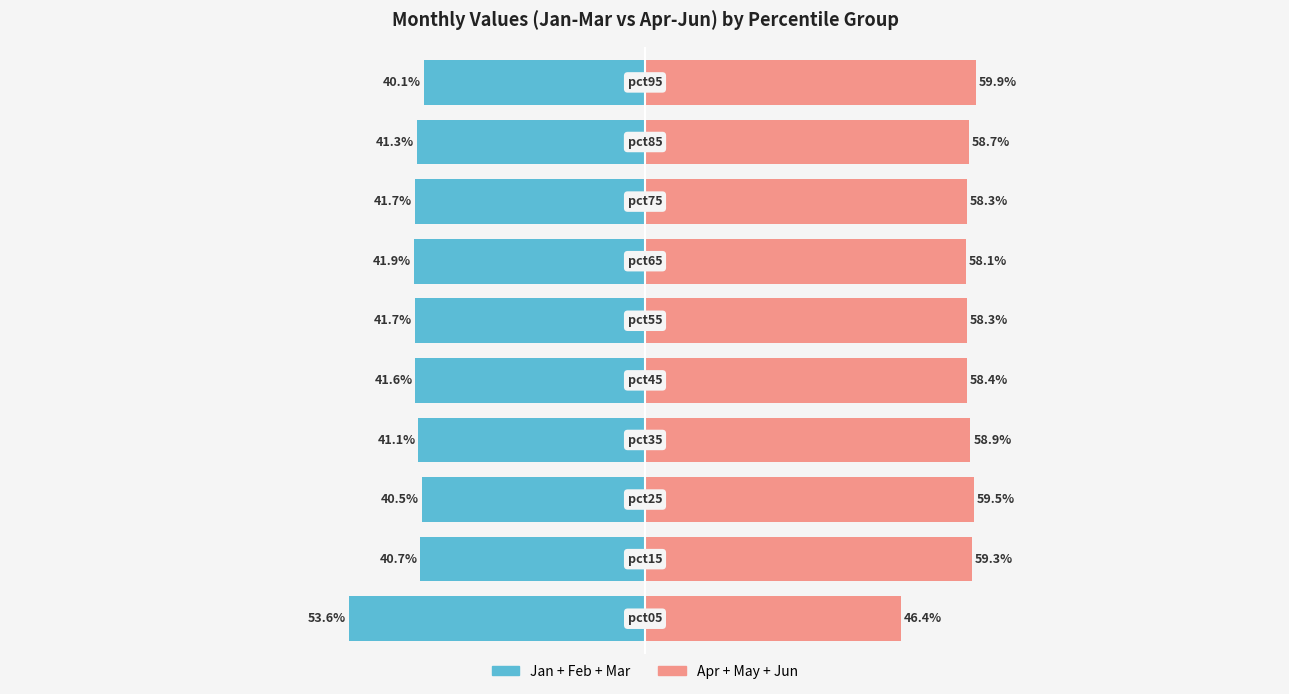

What is the value of the Jan+Feb+Mar bar at the 1st from the left?

-53.6